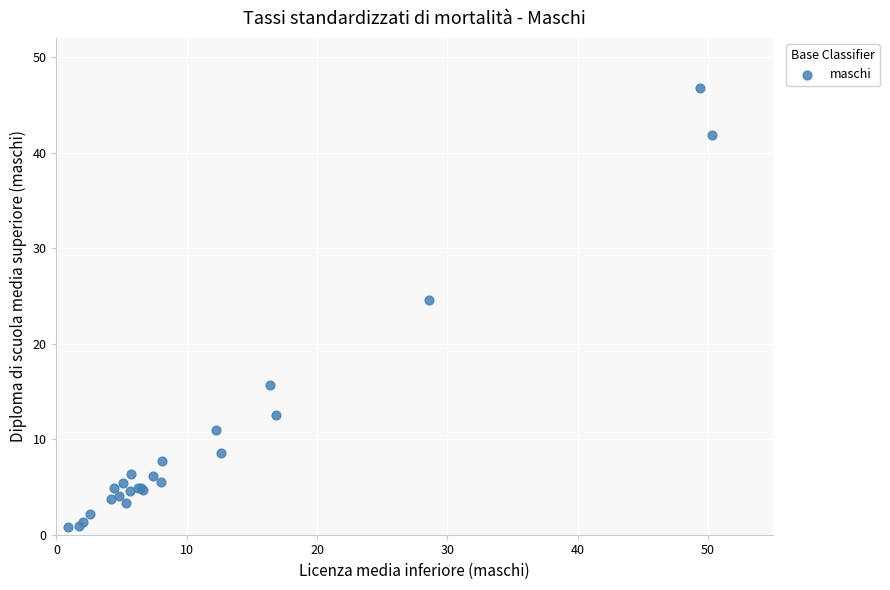

What Y value in the scatter plot is closest to 23?

24.6